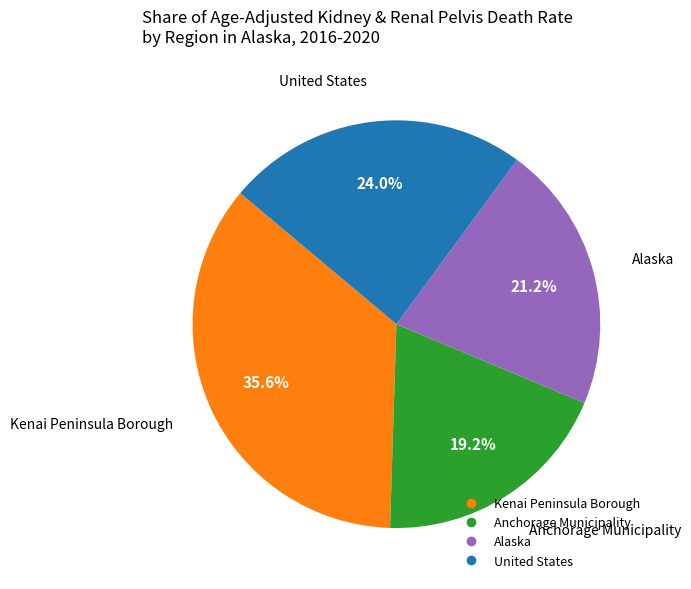

How many segments does this pie chart have?

4